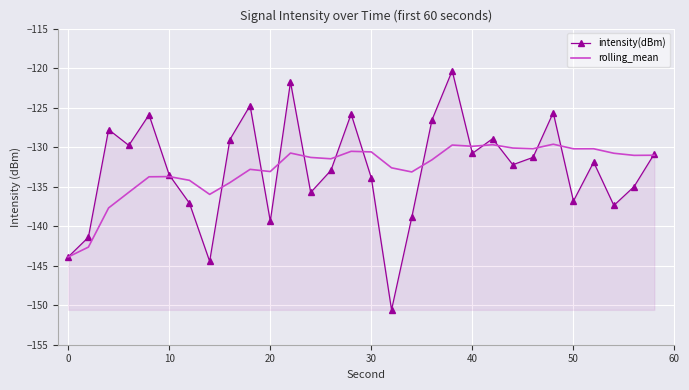

List the series in order of their peak value, lowest first.

rolling_mean, intensity(dBm)